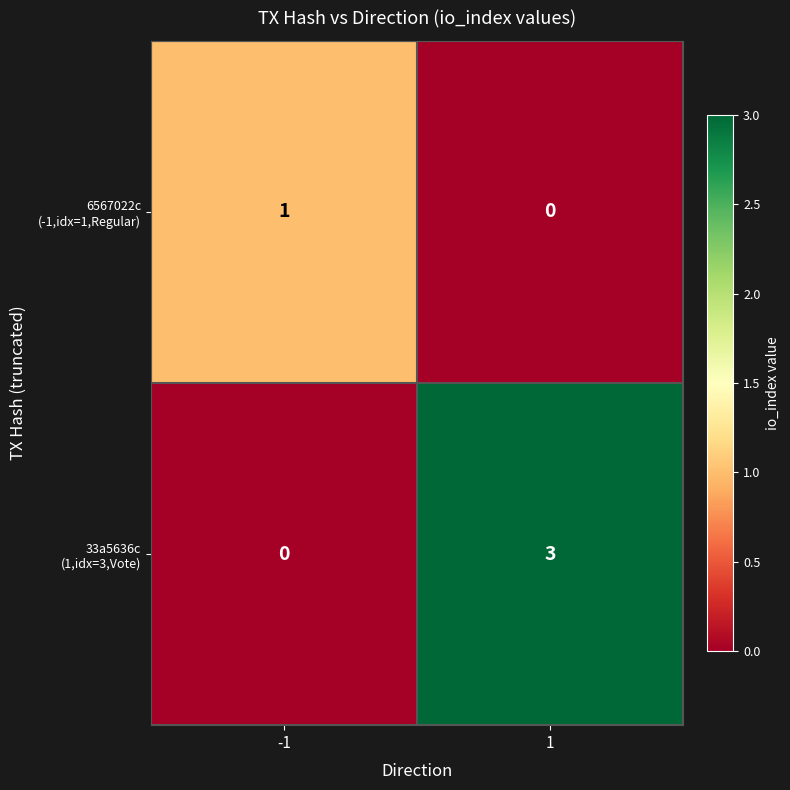

What is the spread (max minus min) of values at 1?

3